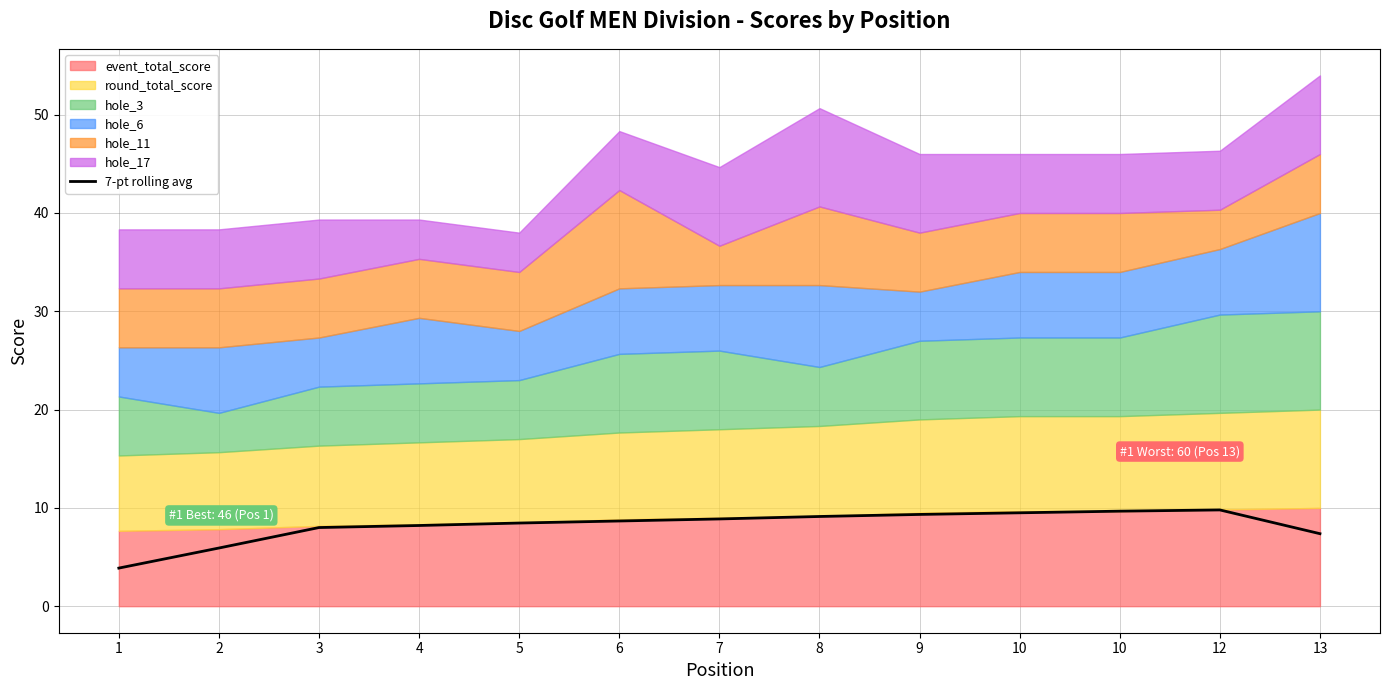

Does the chart have visible grid lines?

Yes